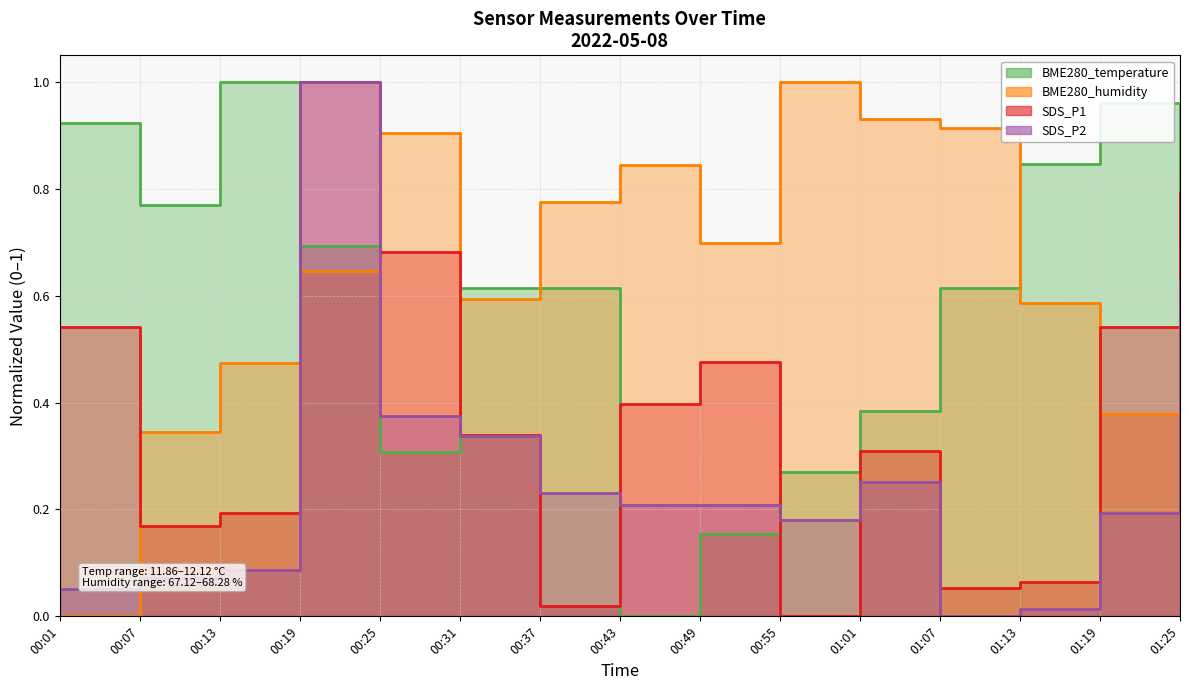

How many positive values does the BME280_humidity series have?

14